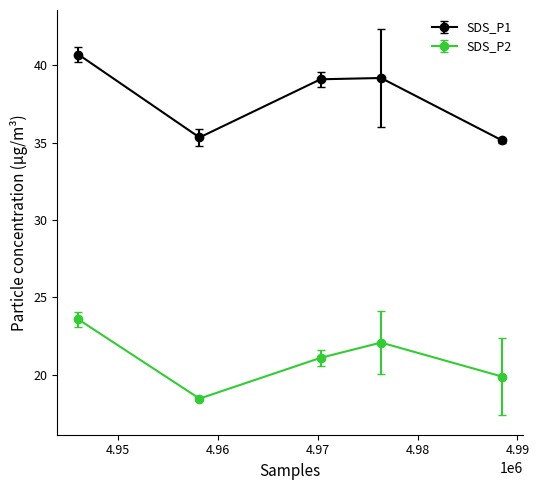

At how many categories does at least one series exceed 25?

5